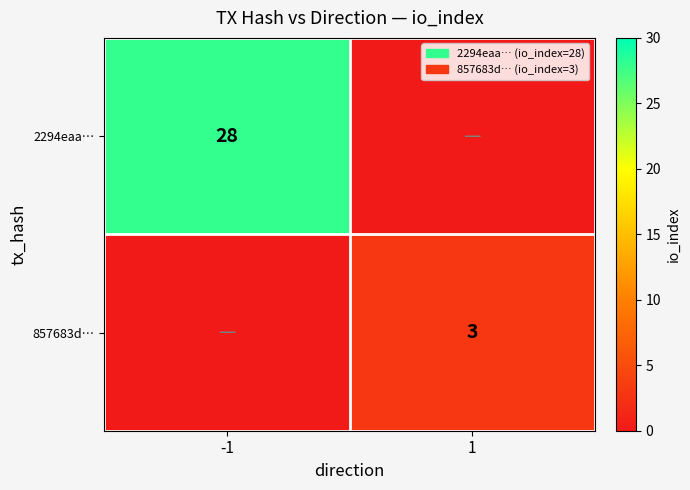

The value of 2294eaa… at -1 is 28. True or false?

True